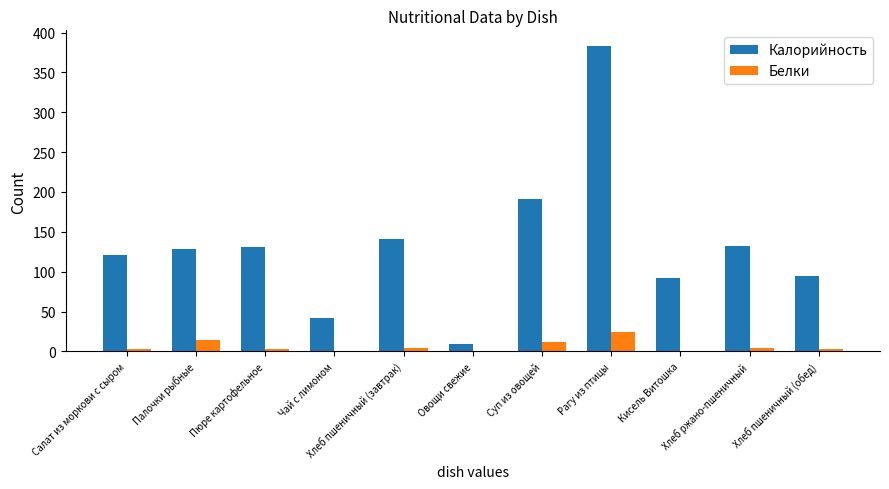

How many groups of bars are there?

11